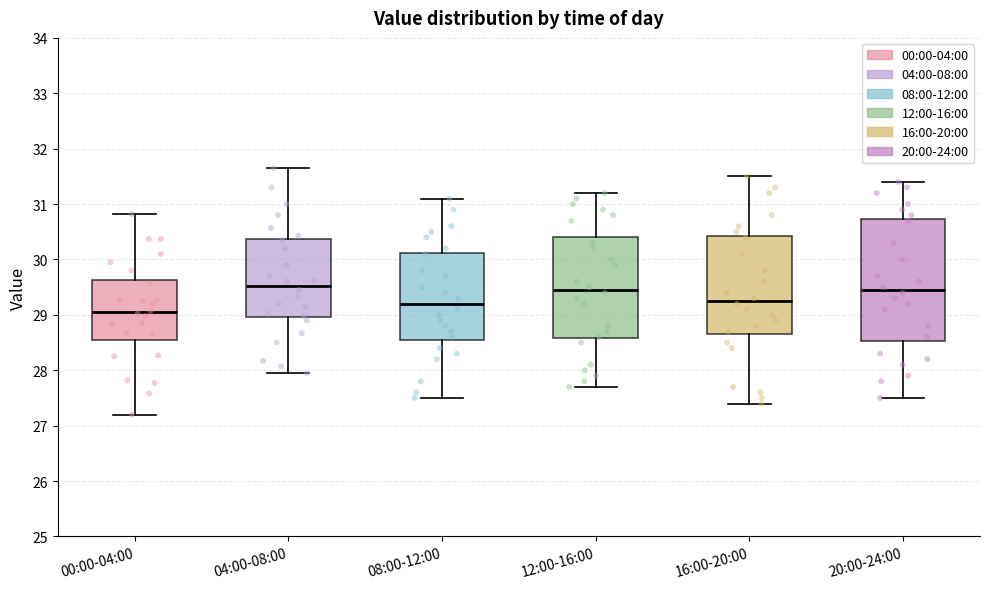

Where does the median line of the box for 00:00-04:00 sit on the y-axis? The values are not printed on the chart, so give them approximately, as read against the axis.

29.0